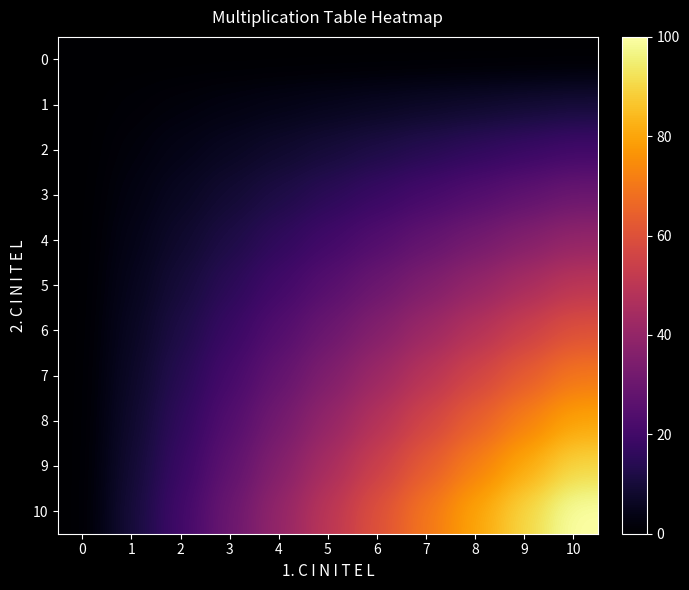

Which series has the largest range (max minus min)?

10